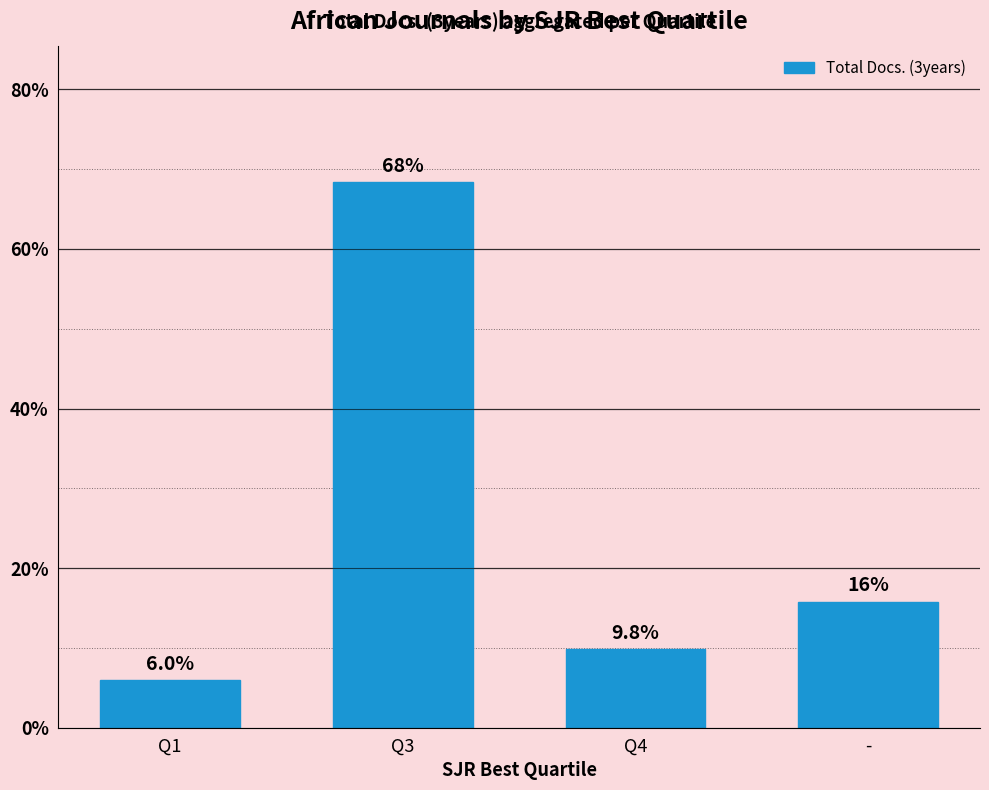

What is the average value?

25.0